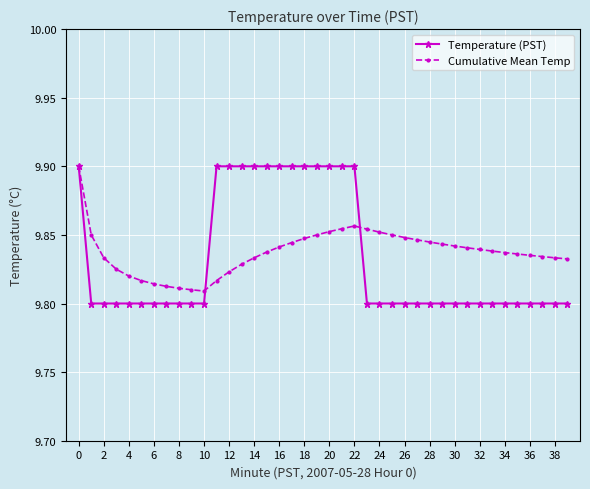

True or false: Cumulative Mean Temp has more than 0 interior local peaks.

True